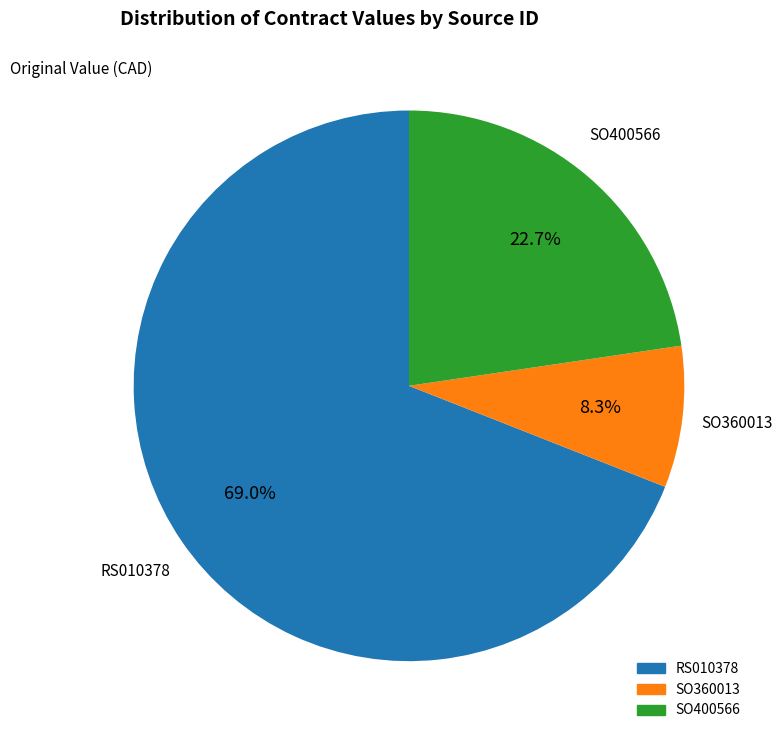

What is the total percentage of SO360013 and SO400566?

31.0%